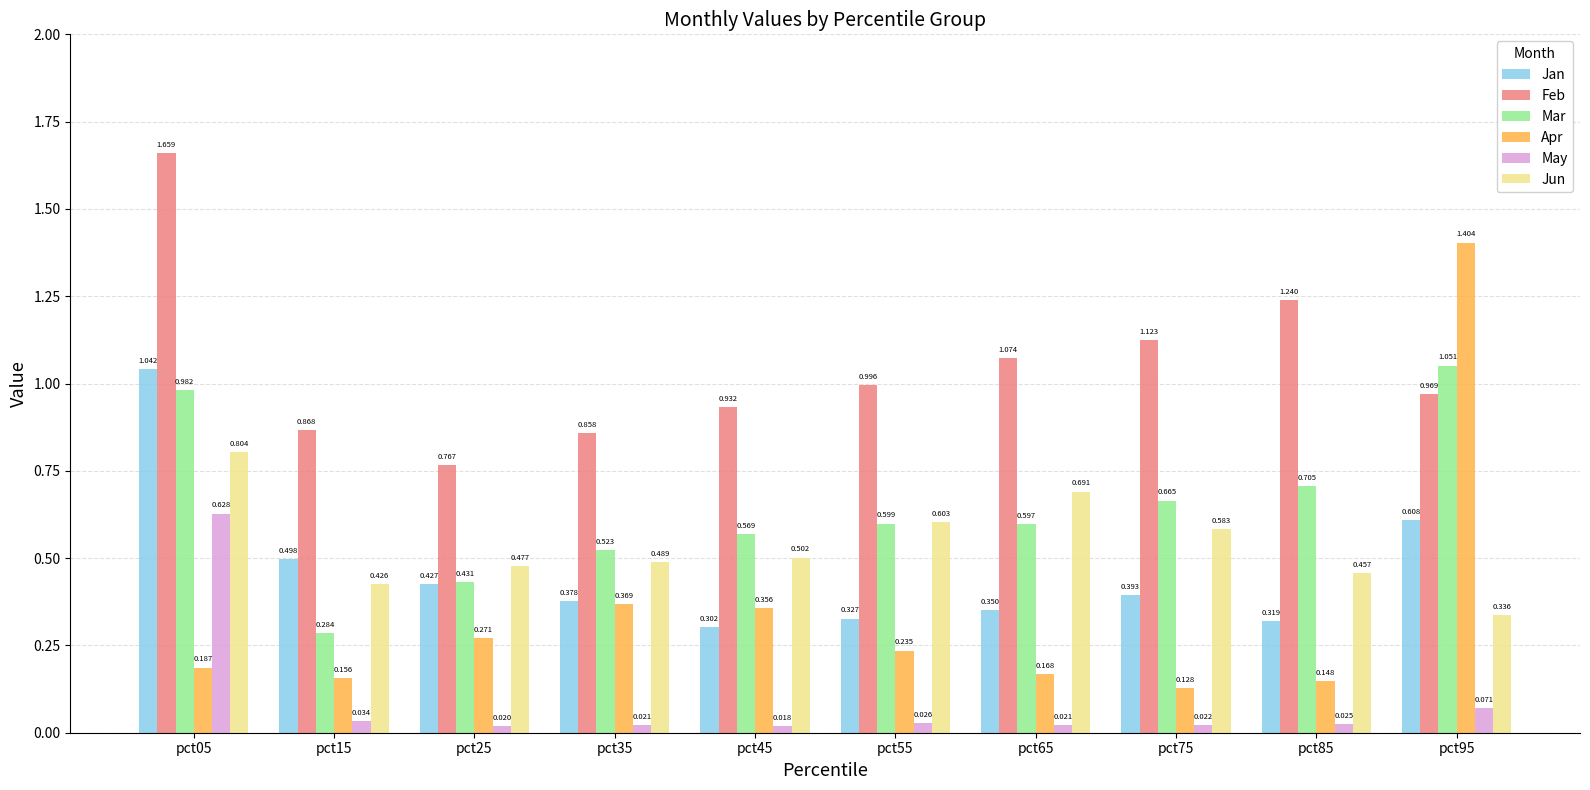

What is the total value across all series at pct65?

2.9